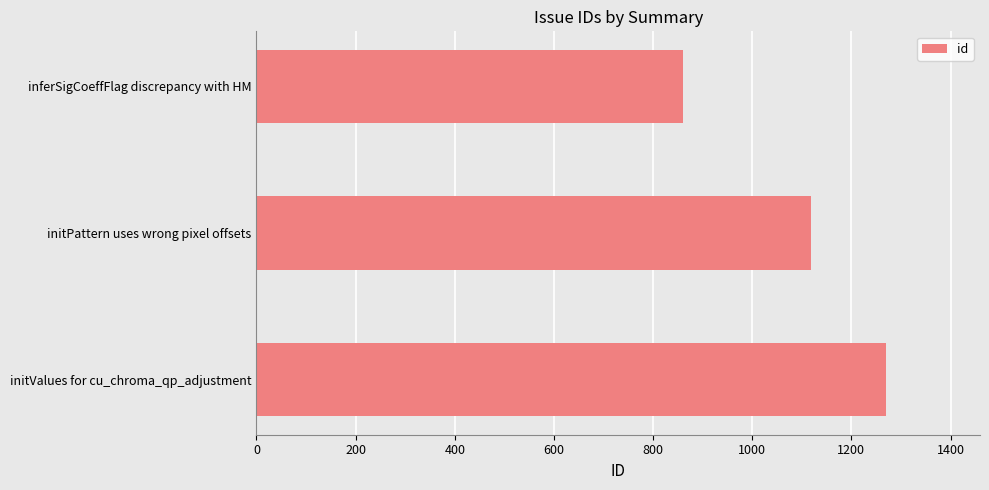

Reading top to bottom, list all the values displayed in this chart.

860	1118	1269